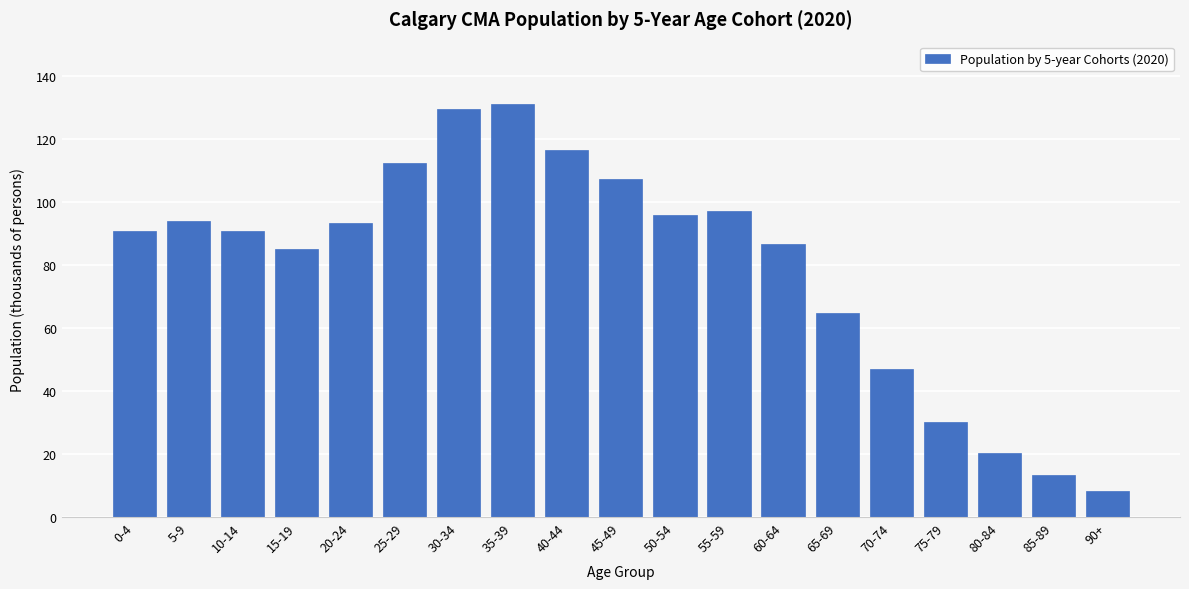

At which label is the value closest to 69?

65-69